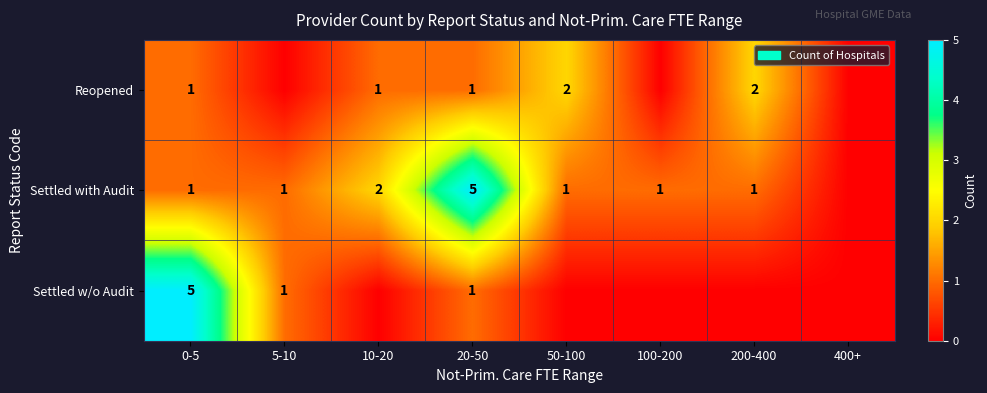

The value of Settled with Audit at 200-400 is 1. True or false?

True